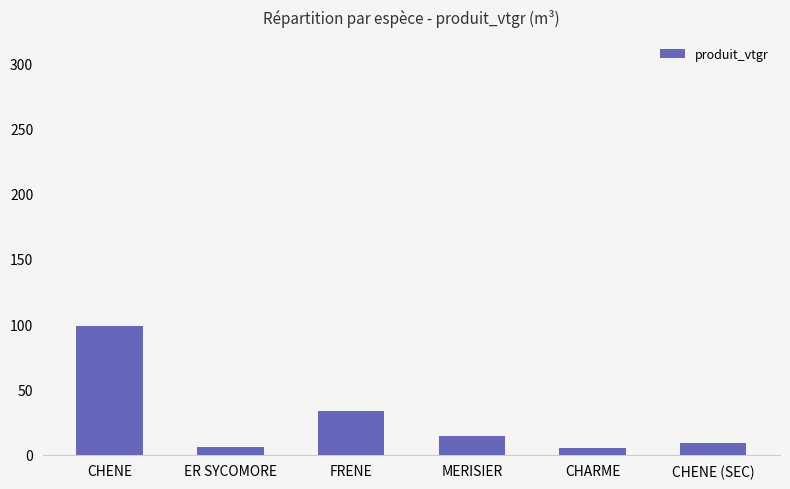

What is the label of the 2nd bar from the right?

CHARME